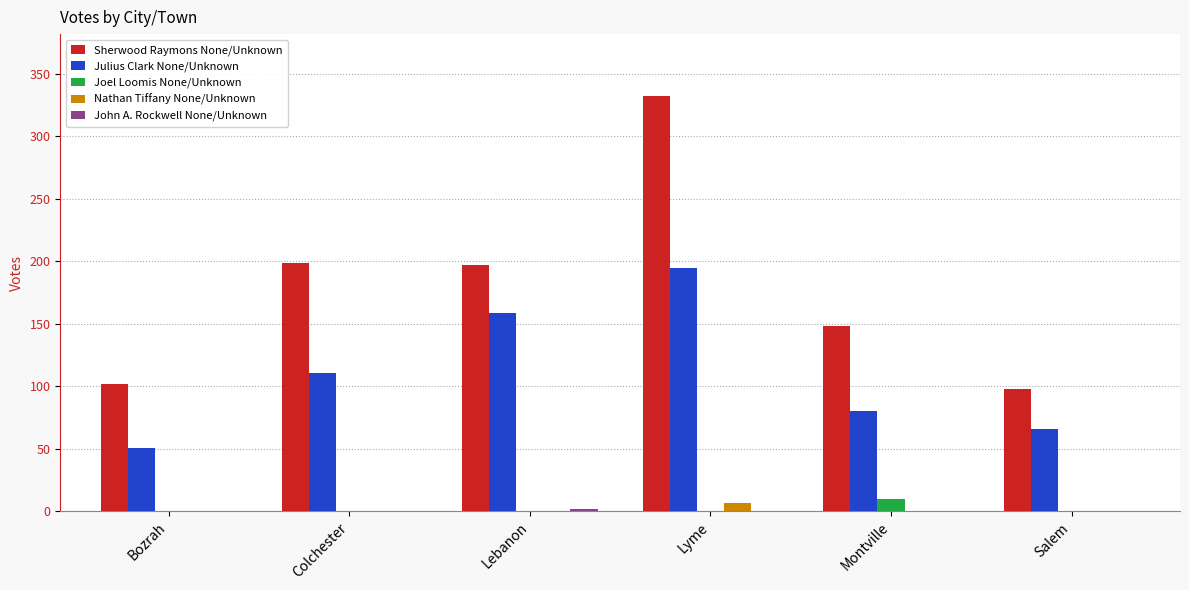

What is the maximum value shown in the chart?

332